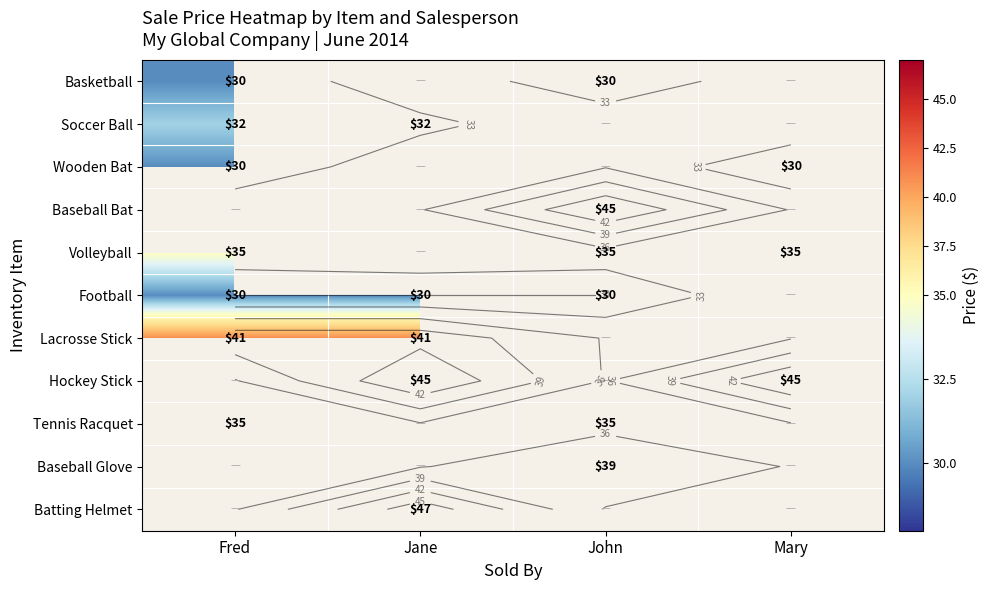

Between Mary and Fred, which is larger?

Fred